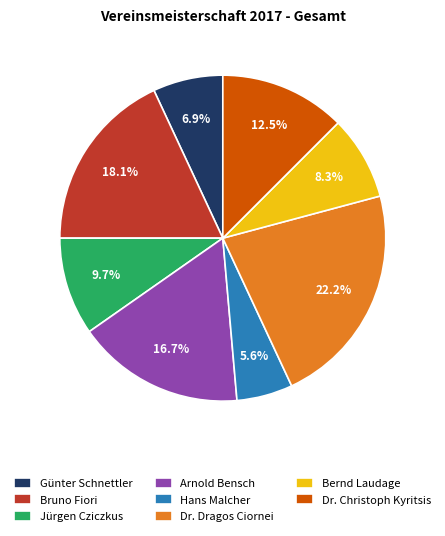

Count the number of slices in the pie.

8